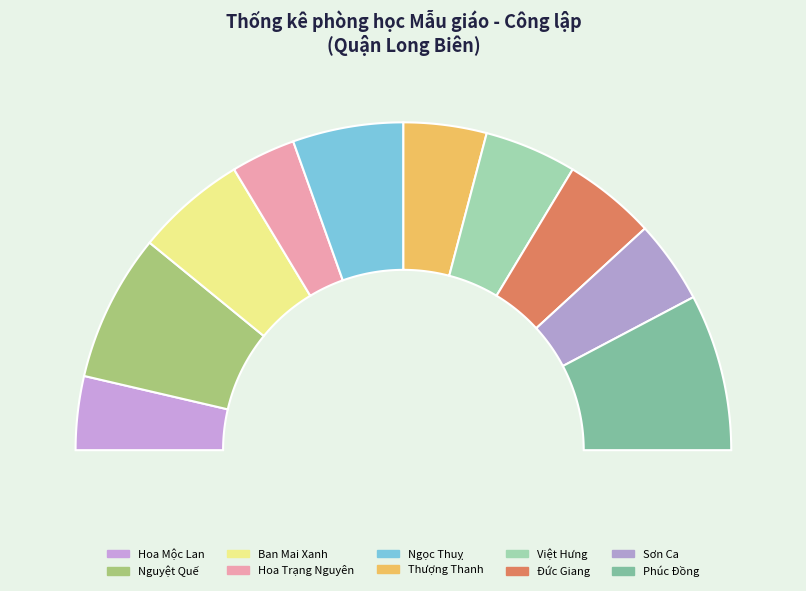

How many slices are in this pie chart?

10